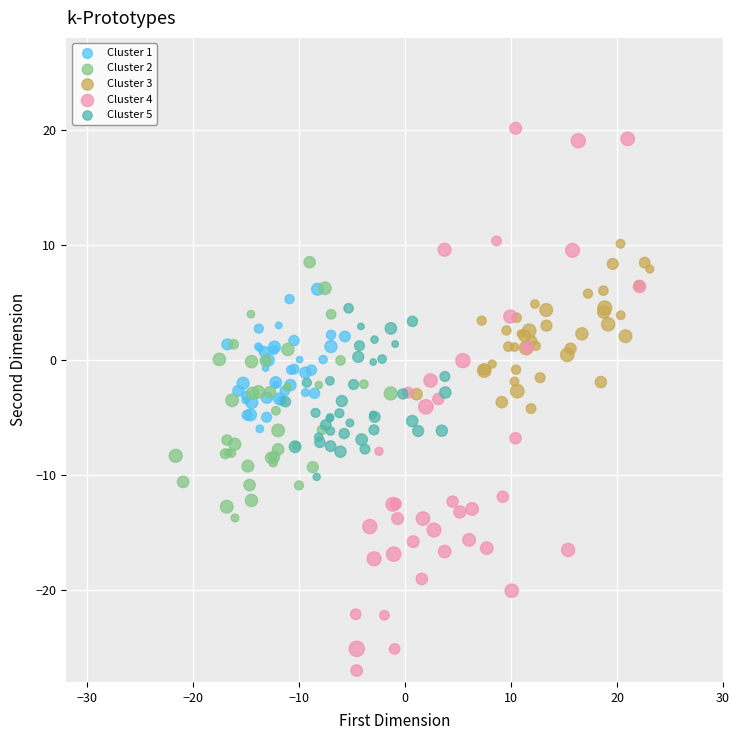

Which series has the widest spread of Y values?

Cluster 4